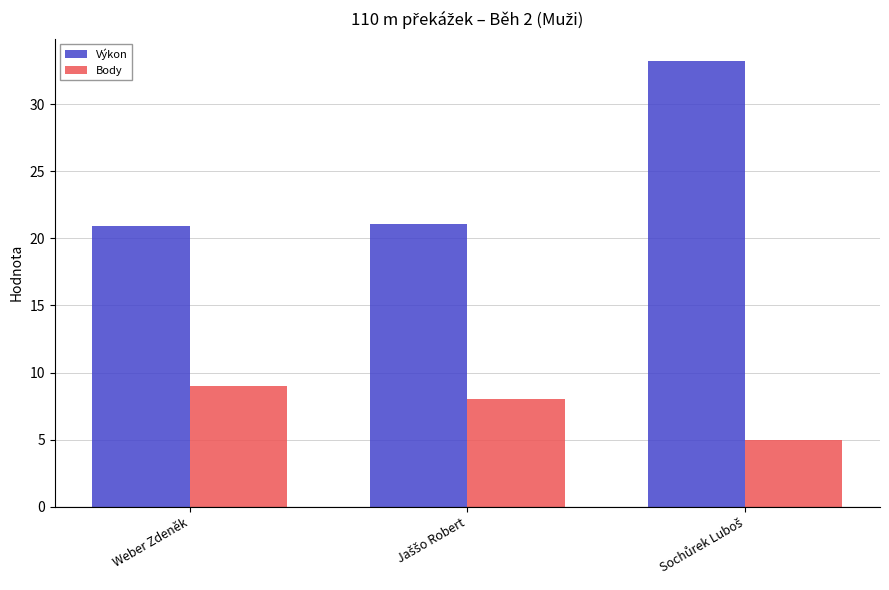

Reading left to right, list all the values displayed in this chart.

Výkon: 20.9	21.1	33.2
Body: 9.0	8.0	5.0